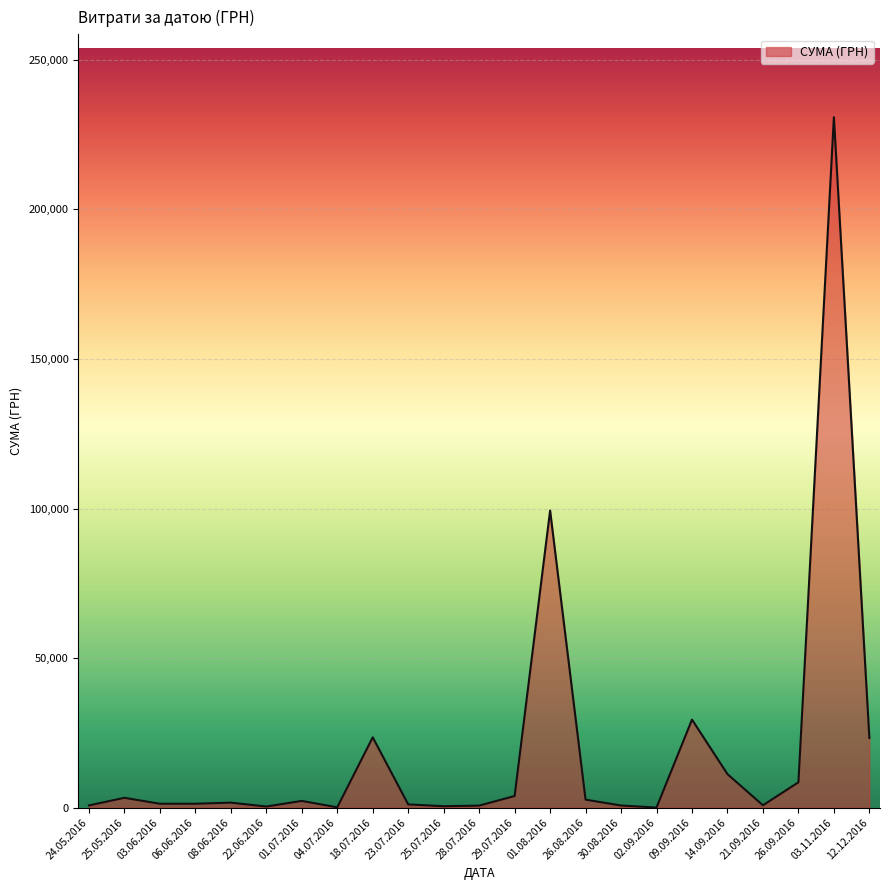

Where is the data nearest to the value 115429?

01.08.2016